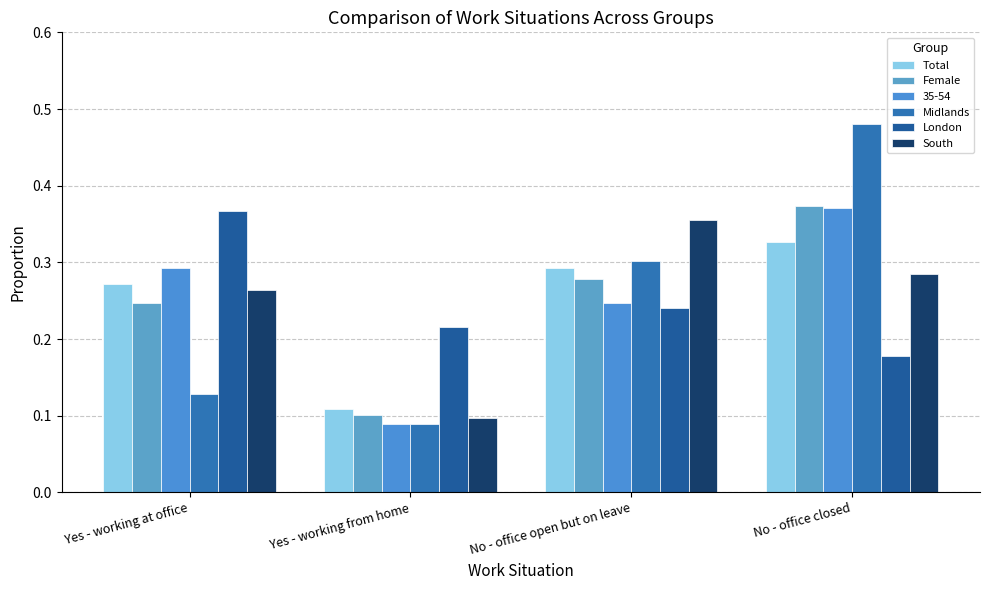

What is the difference between the Midlands values at Yes - working from home and No - office closed?

0.4